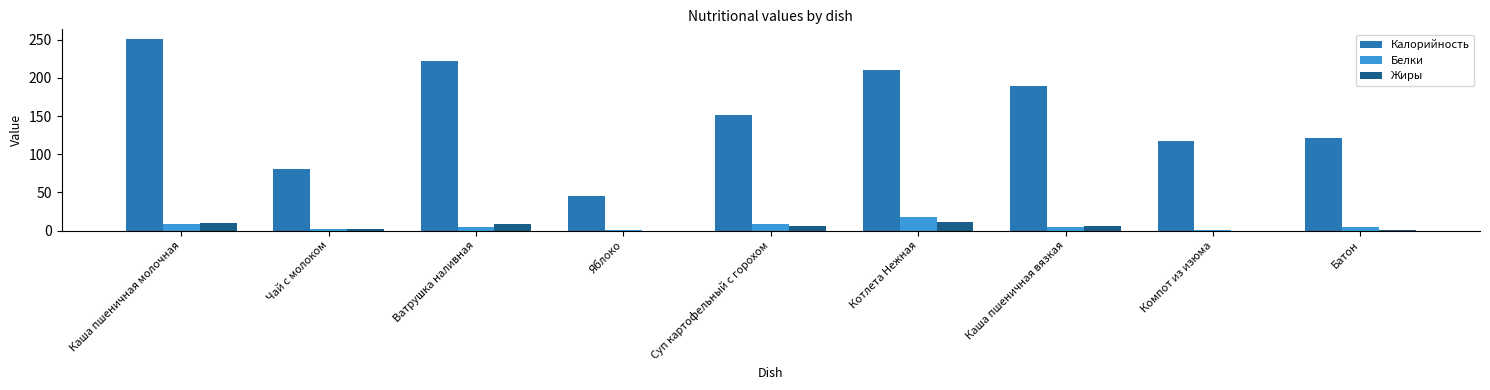

What is the sum of all Жиры values?

44.7